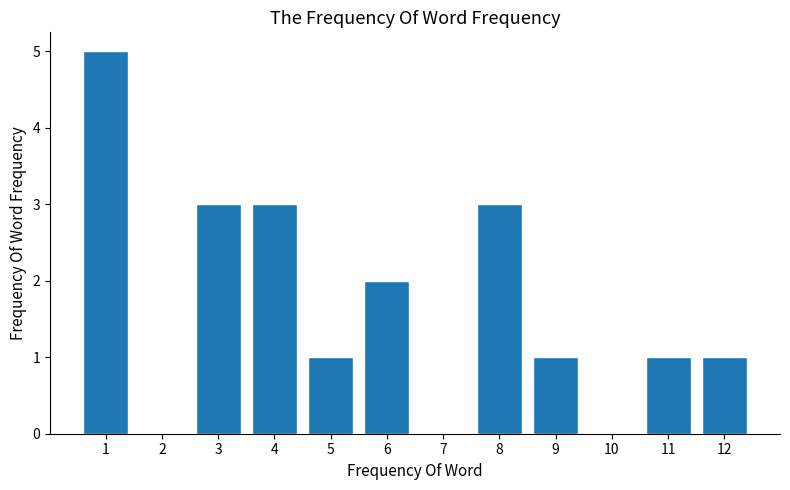

Reading left to right, what are all the values shown in this chart?

1=5	2=0	3=3	4=3	5=1	6=2	7=0	8=3	9=1	10=0	11=1	12=1